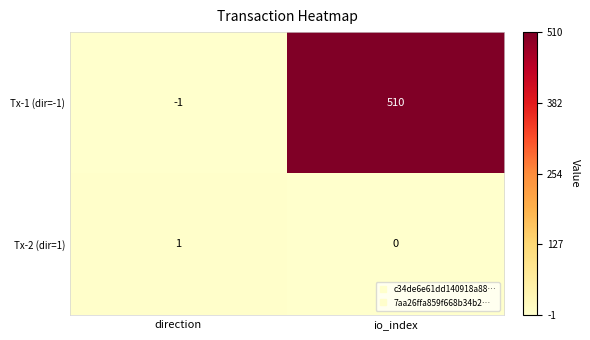

Rank the series by their average value, from highest to lowest.

Tx-1 (dir=-1), Tx-2 (dir=1)